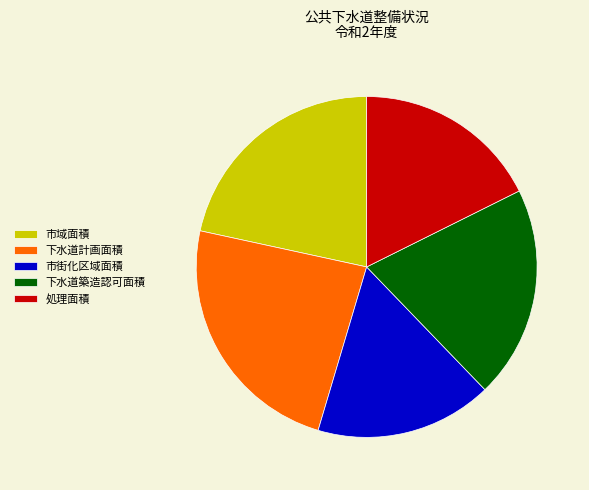

Is the sum of 下水道計画面積 and 市域面積 greater than half?

No